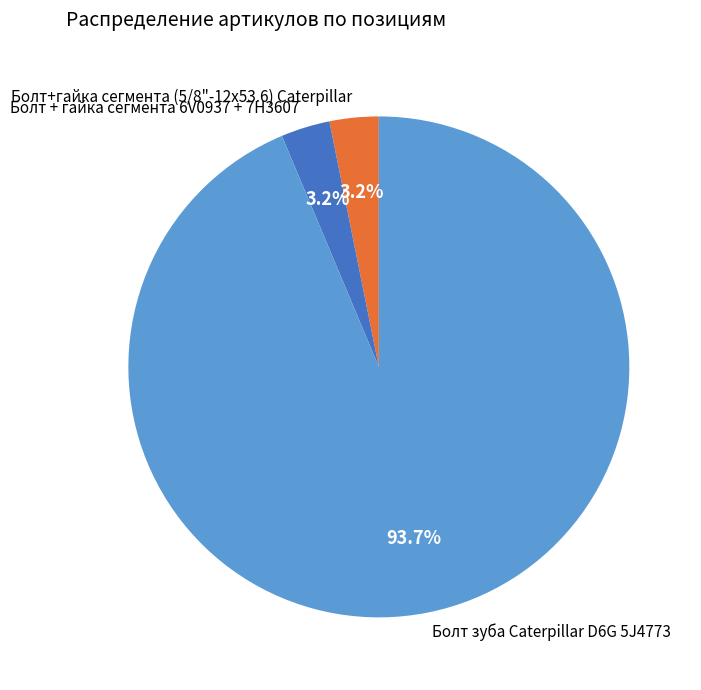

Do Болт зуба Caterpillar D6G 5J4773 and Болт + гайка сегмента 6V0937 + 7H3607 together represent more than half of the pie?

Yes